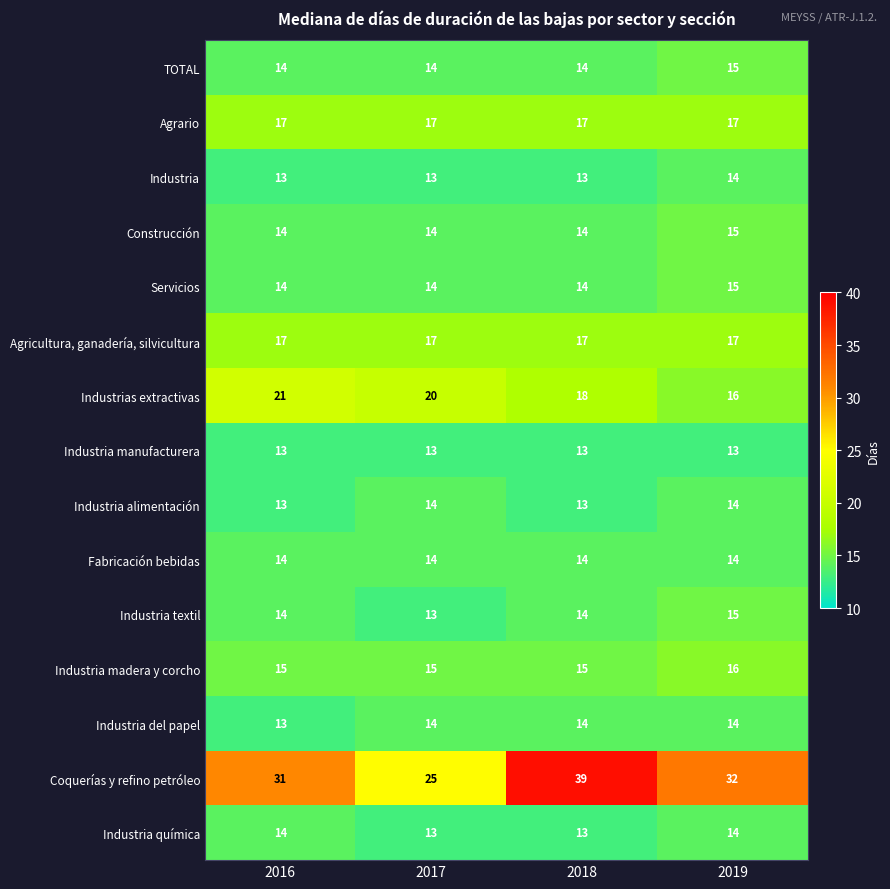

What is the sum of the Construcción values at 2017 and 2016?

28